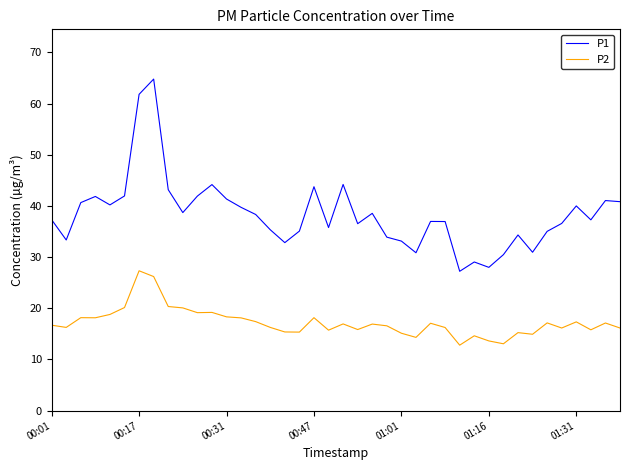

True or false: P2 and P1 cross at least once.

False